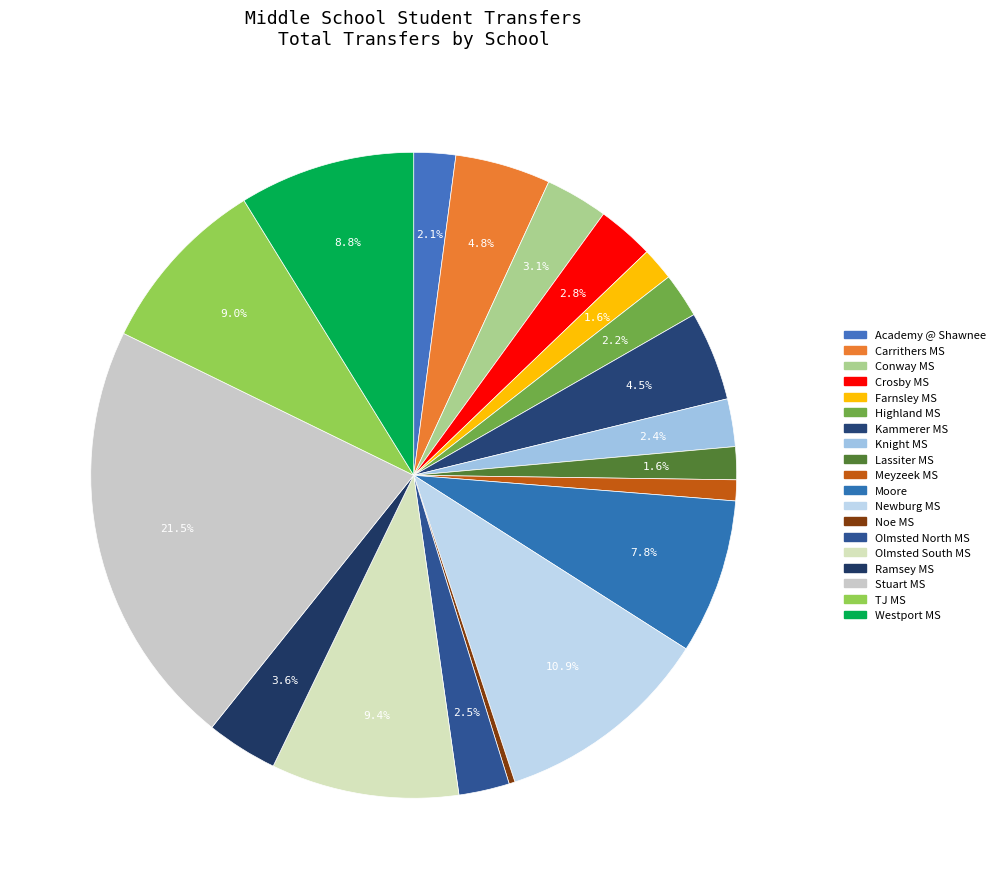

Count the number of slices in the pie.

19